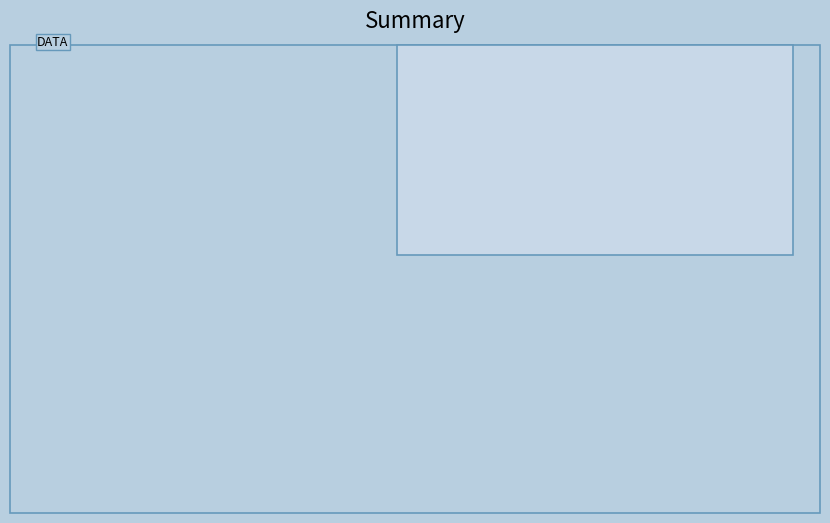

To the nearest percent, what is the average slice percentage?

50%